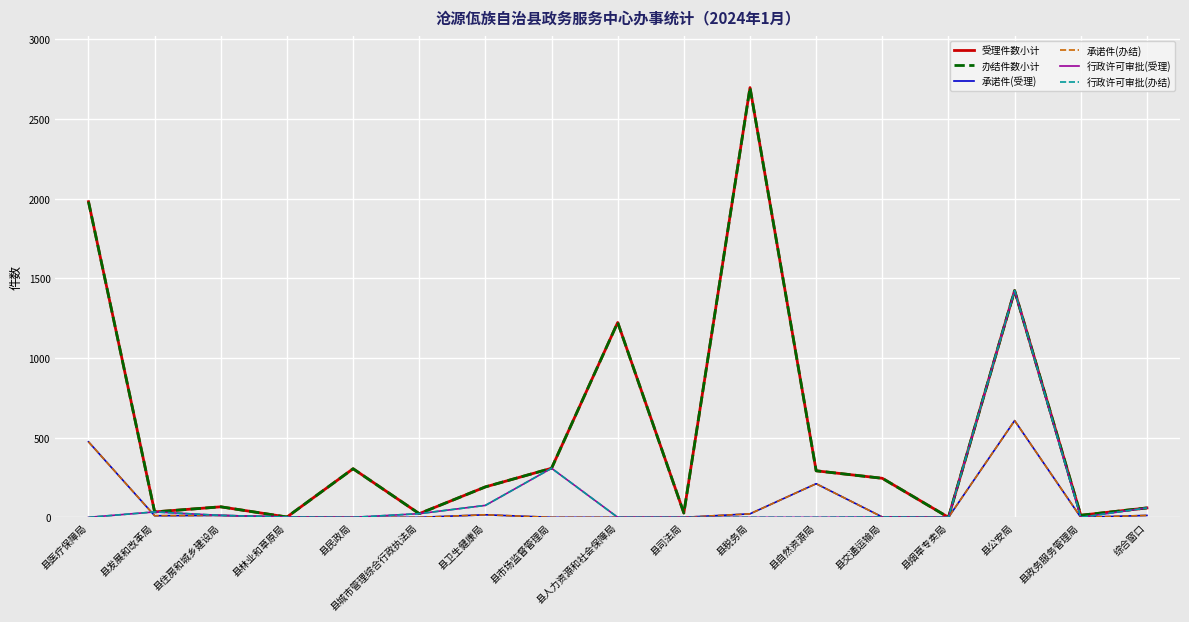

Where do 行政许可审批(办结) and 承诺件(办结) first cross each other?

县医疗保障局 and 县发展和改革局